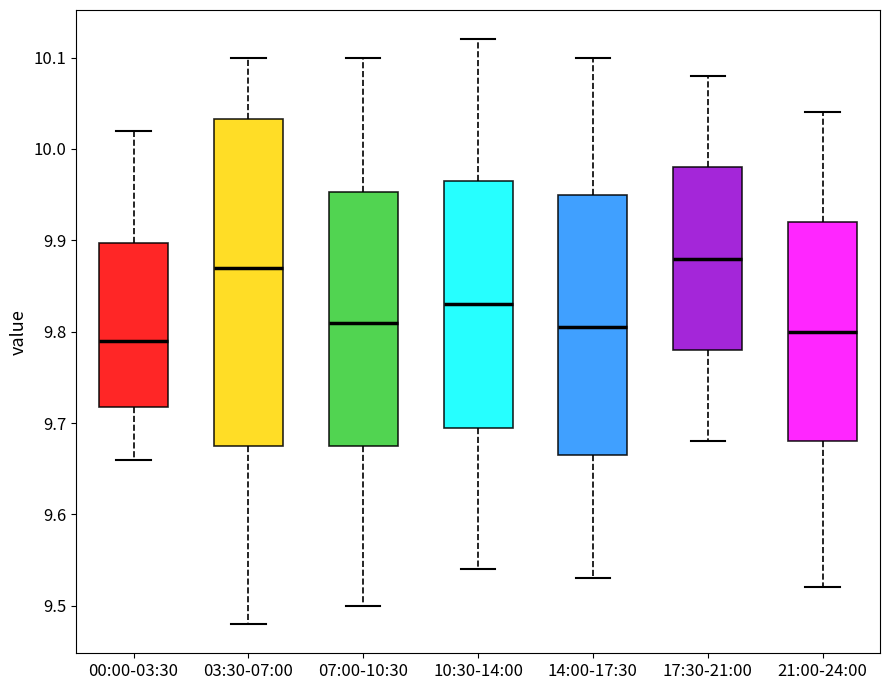

Which box is the tallest, from its lower edge to its upper edge?

03:30-07:00